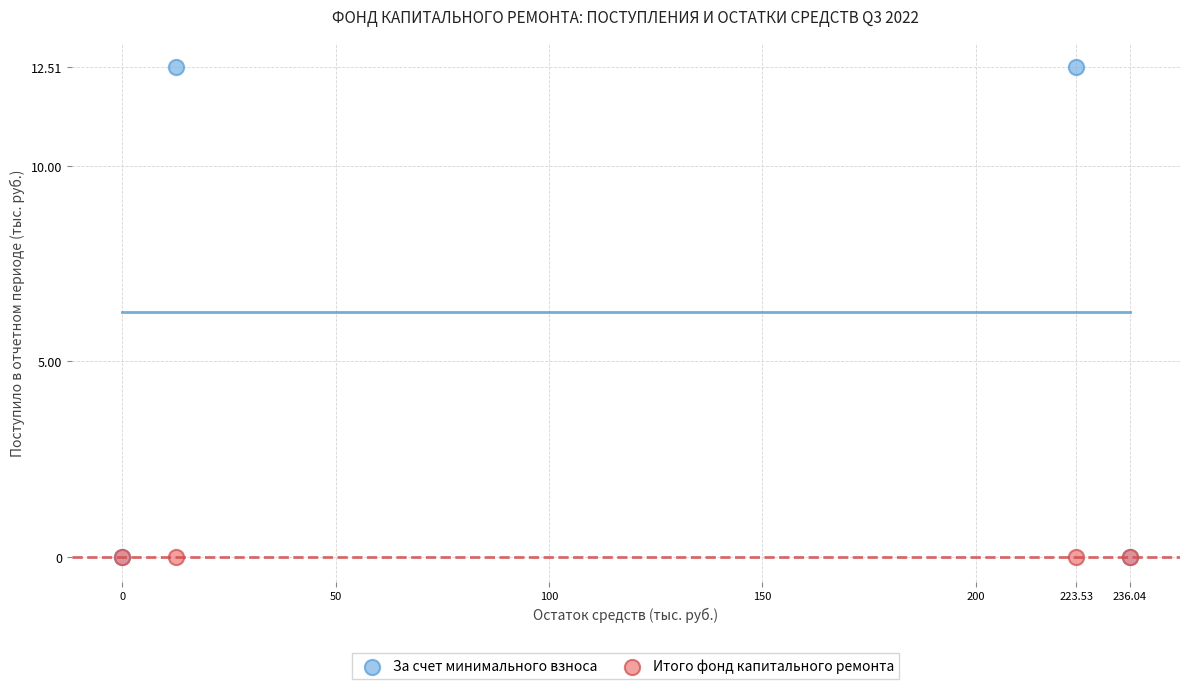

Which series reaches the maximum Y coordinate?

За счет минимального взноса